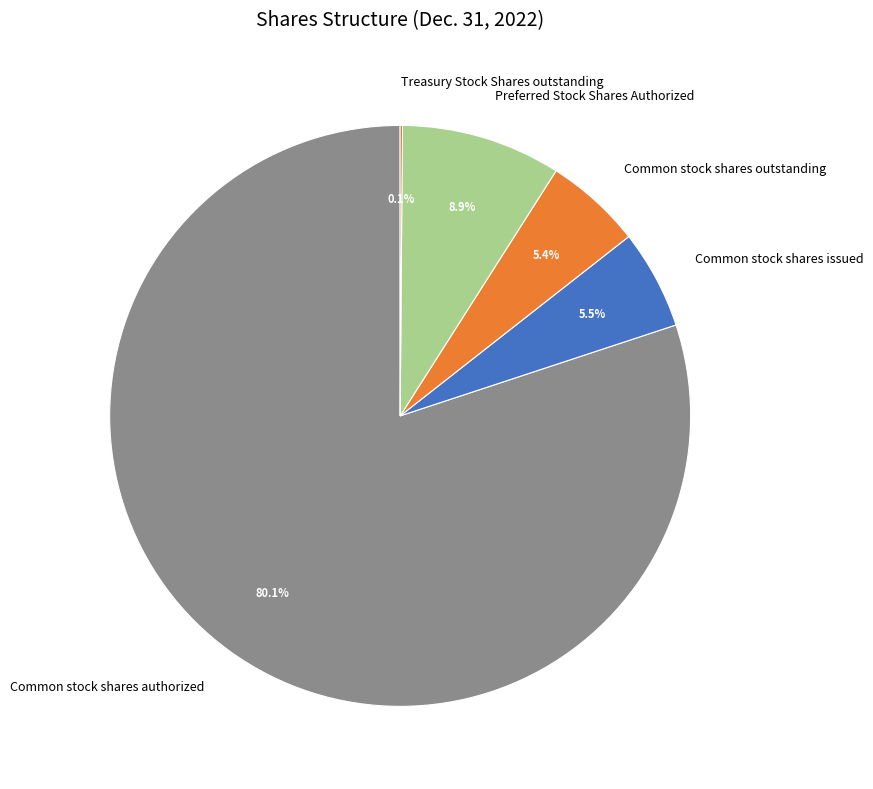

What is the ratio of the value at Common stock shares authorized to the value at Preferred Stock Shares Authorized?

9.0